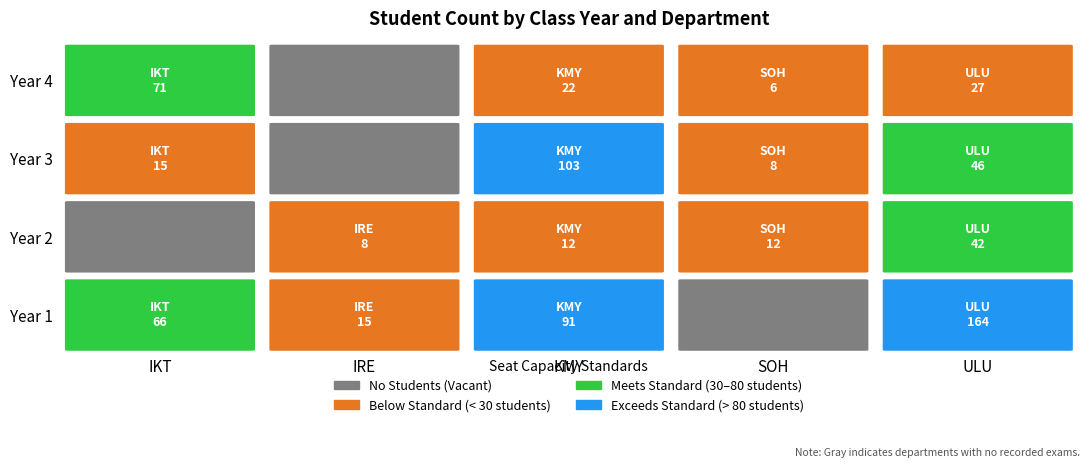

List the series in order of their peak value, lowest first.

2, 4, 3, 1